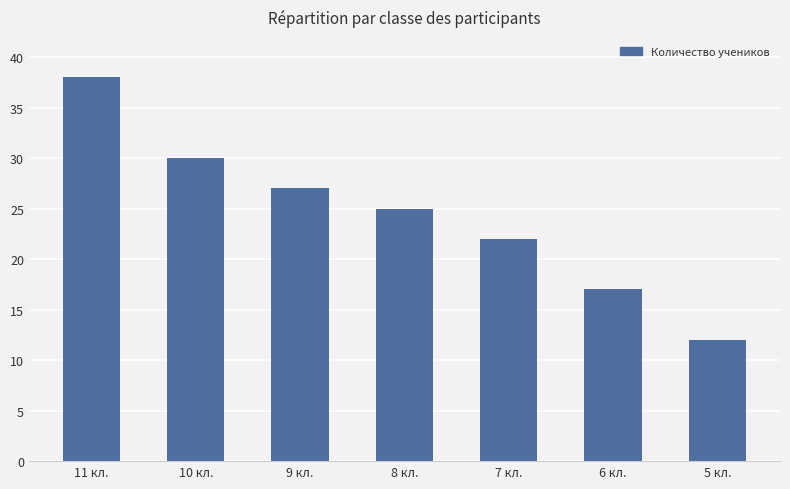

What value does the data have at 11 кл., to the nearest 5?

40